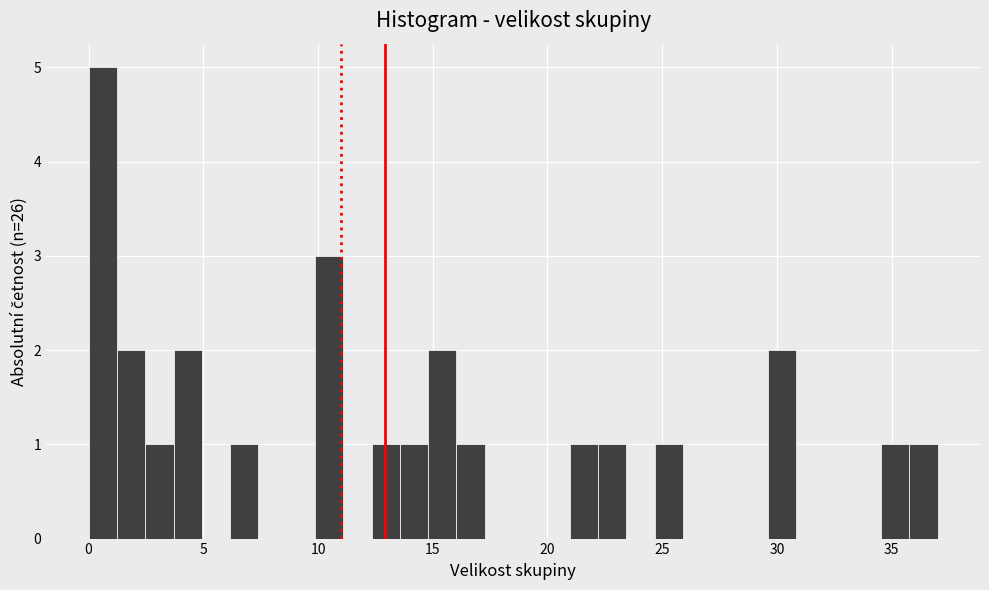

Read against the x-axis, roughly where is the centre of the tallest bar?

0.5